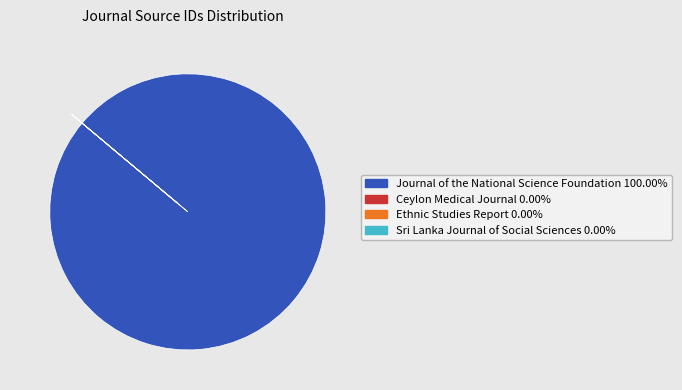

Is there any slice that represents more than half of the pie?

Yes